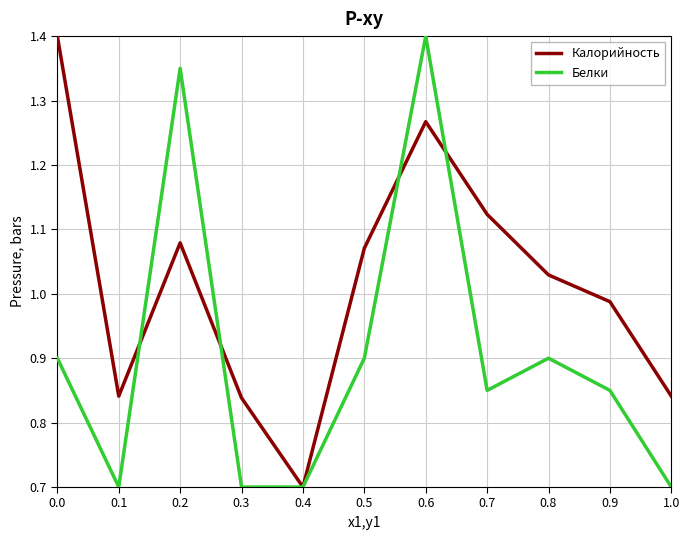

What is the smallest value displayed?

0.7